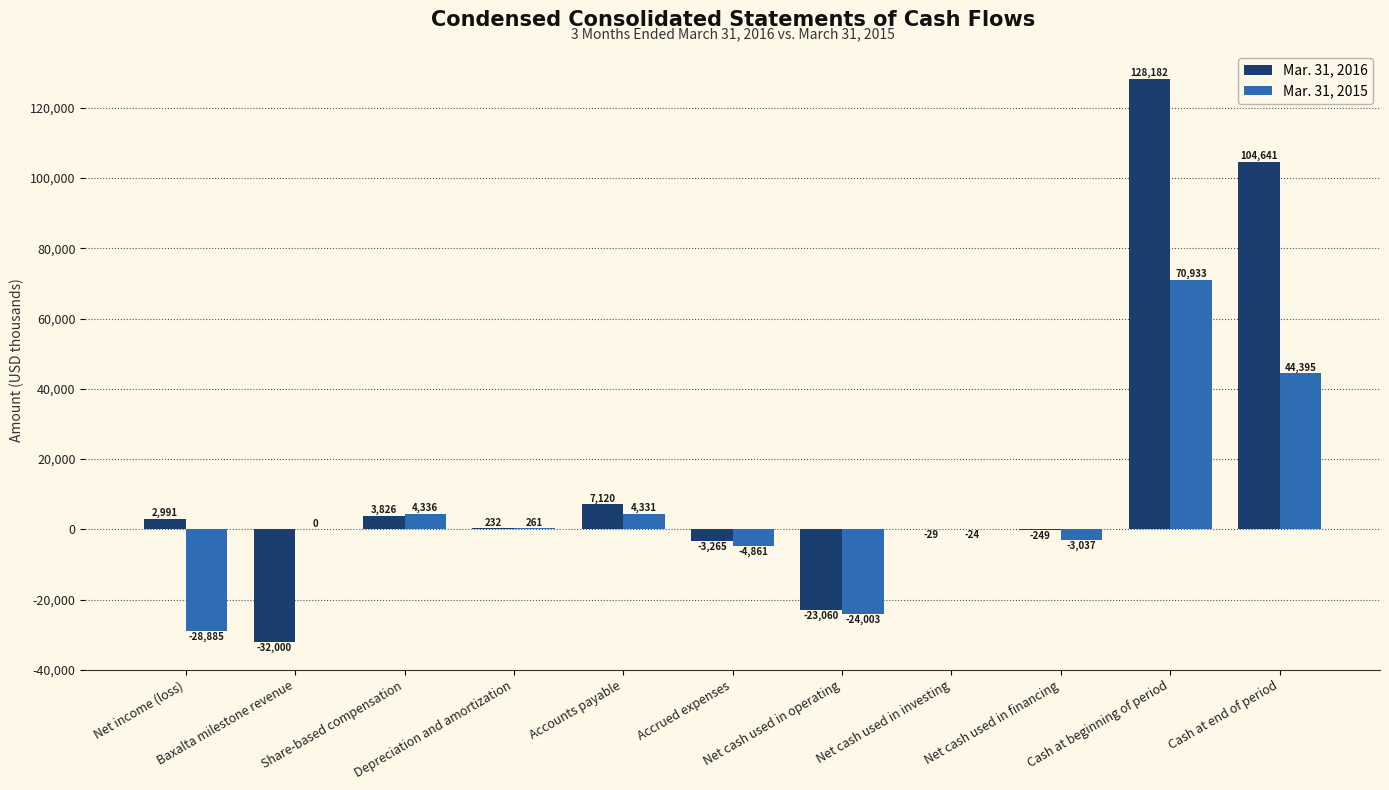

What is the sum of all Mar. 31, 2016 values?

188389